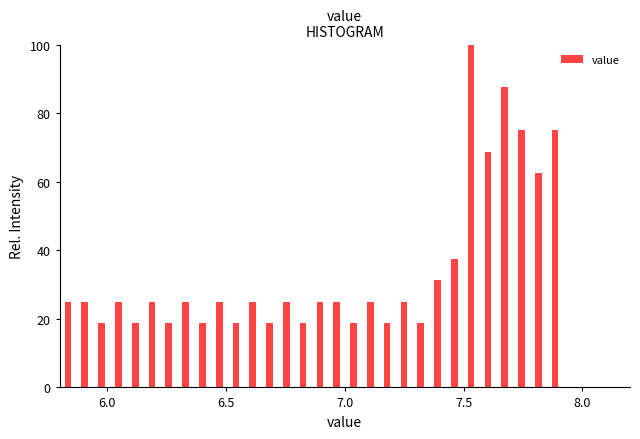

Read against the x-axis, roughly where is the centre of the tallest bar?

7.55